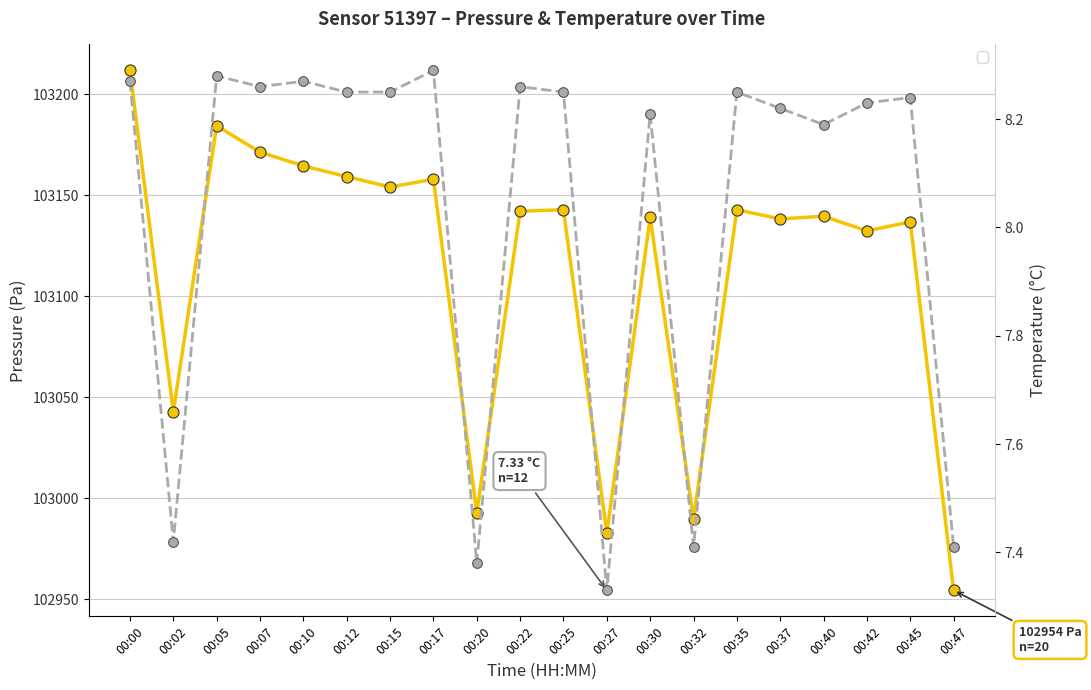

Does the chart display data point markers on the line(s)?

Yes